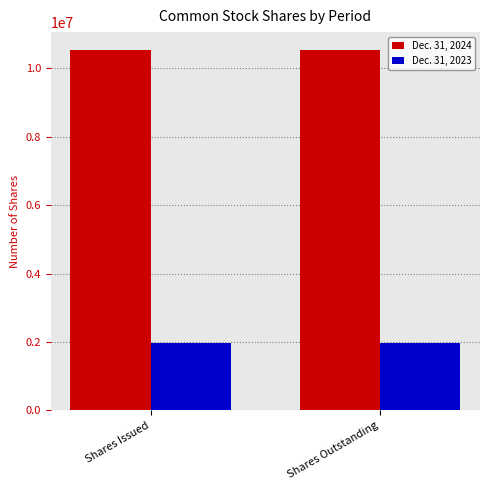

What is the sum of the Dec. 31, 2023 values at Shares Issued and Shares Outstanding?

3954304